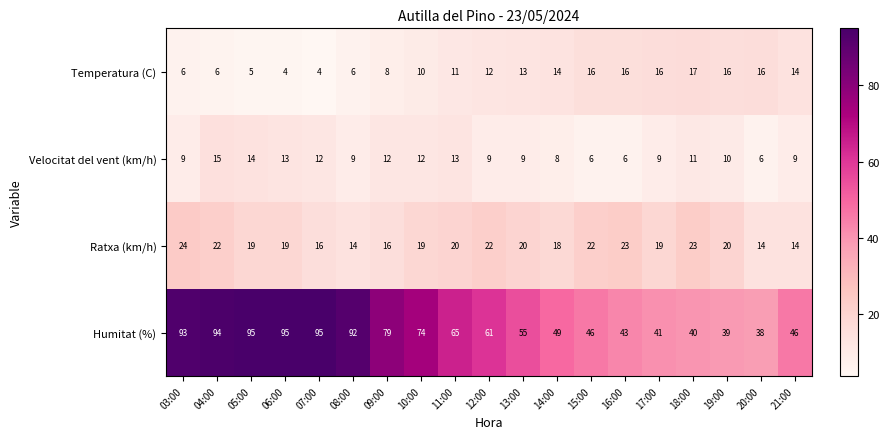

Between 03:00 and 04:00, which series saw the biggest shift?

Velocitat del vent (km/h)